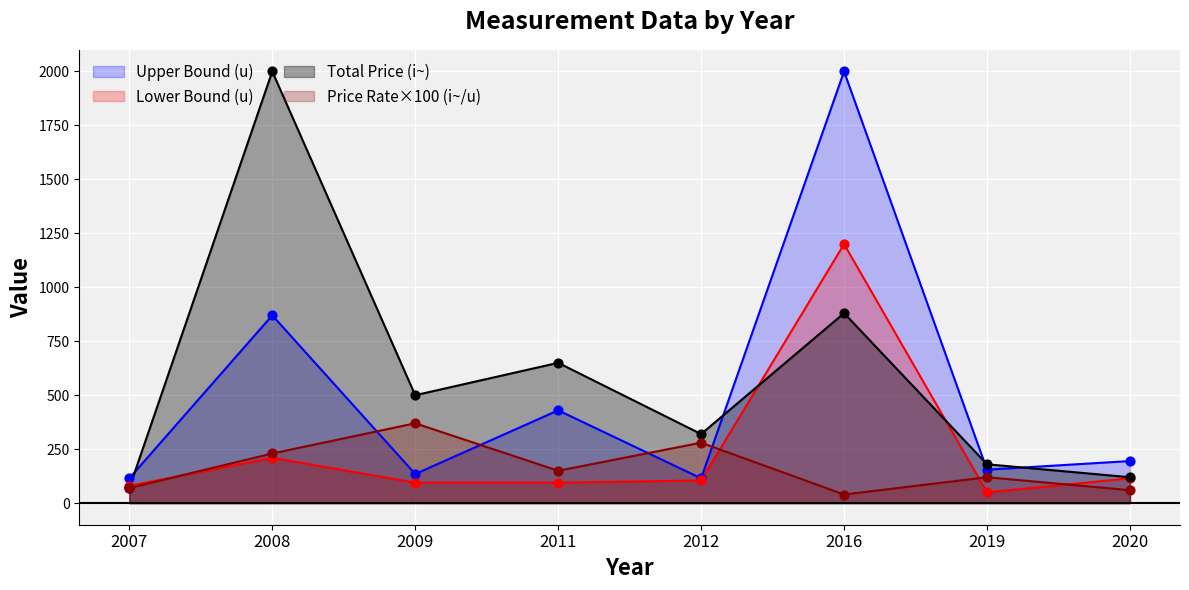

Which series has the largest total across all categories?

Total Price (i~)